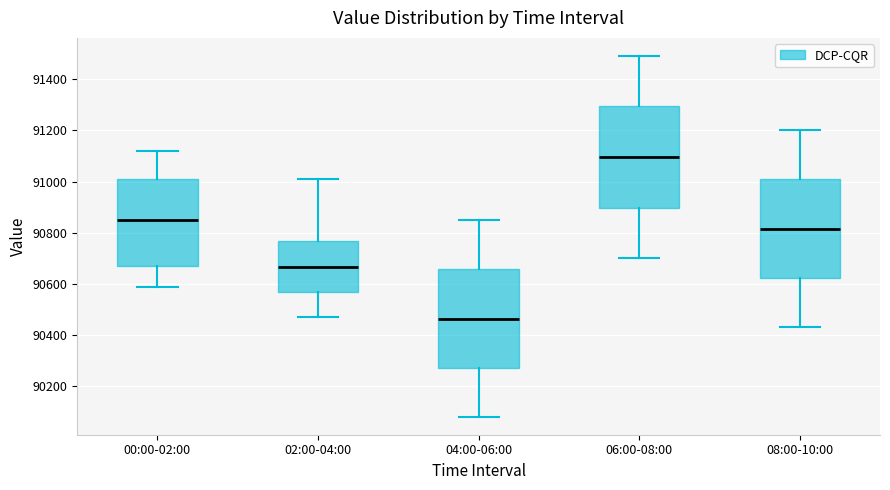

Reading left to right, read every box against the y-axis: the position of its median line, the range the box covers, and the ends of its whiskers. The values are not printed on the chart, so give them approximately, as read against the axis.

00:00-02:00: median 90860, box 90660 to 91000, whiskers 90580 to 91120
02:00-04:00: median 90660, box 90560 to 90760, whiskers 90480 to 91020
04:00-06:00: median 90460, box 90280 to 90660, whiskers 90080 to 90860
06:00-08:00: median 91100, box 90900 to 91300, whiskers 90700 to 91500
08:00-10:00: median 90820, box 90620 to 91000, whiskers 90440 to 91200